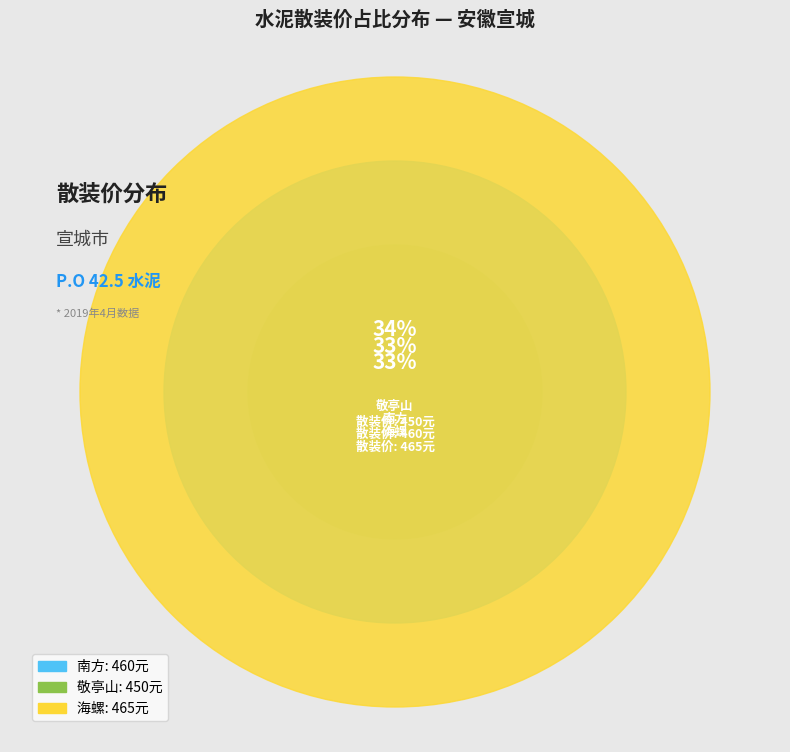

Do 敬亭山 and 南方 together represent more than half of the pie?

Yes